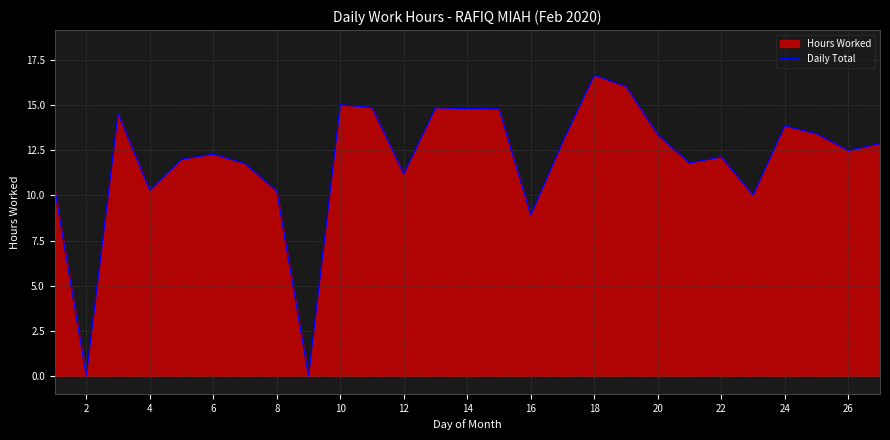

Reading left to right, transcribe all the data shown in this chart.

10.4	0.0	14.5	10.3	12.0	12.3	11.8	10.2	0.0	15.0	14.9	11.2	14.9	14.8	14.8	8.9	12.9	16.7	16.1	13.4	11.8	12.1	10.0	13.9	13.4	12.5	12.9